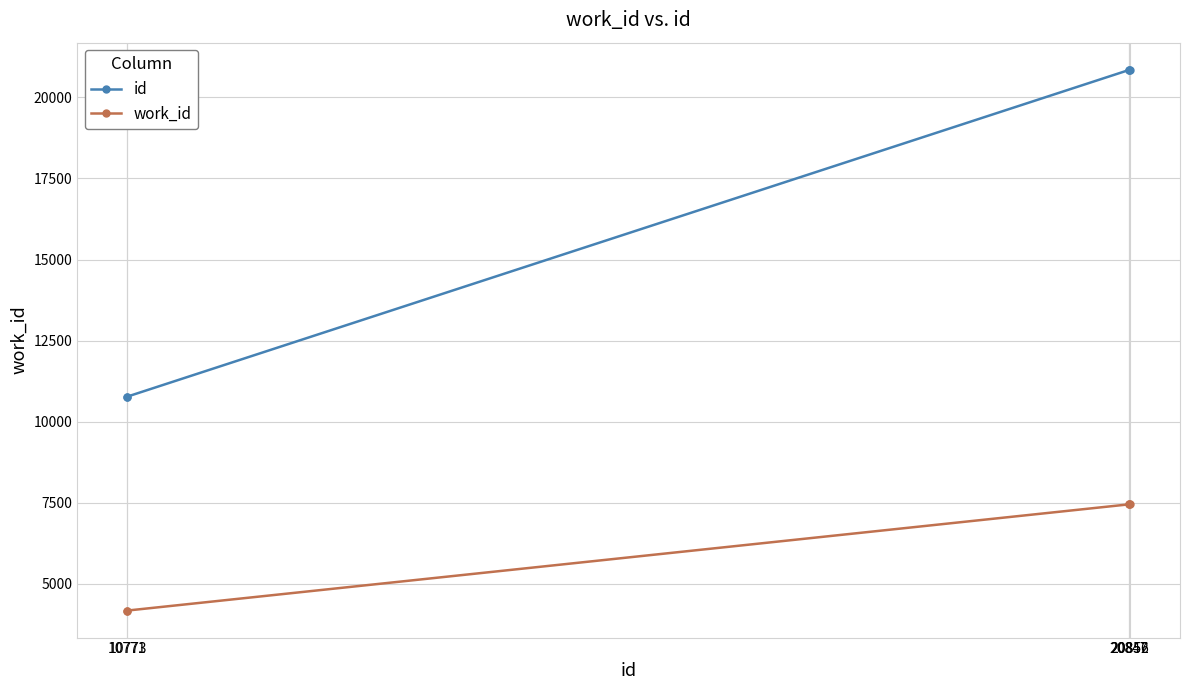

What is the difference between the second highest and second lowest values in the id series?

10079